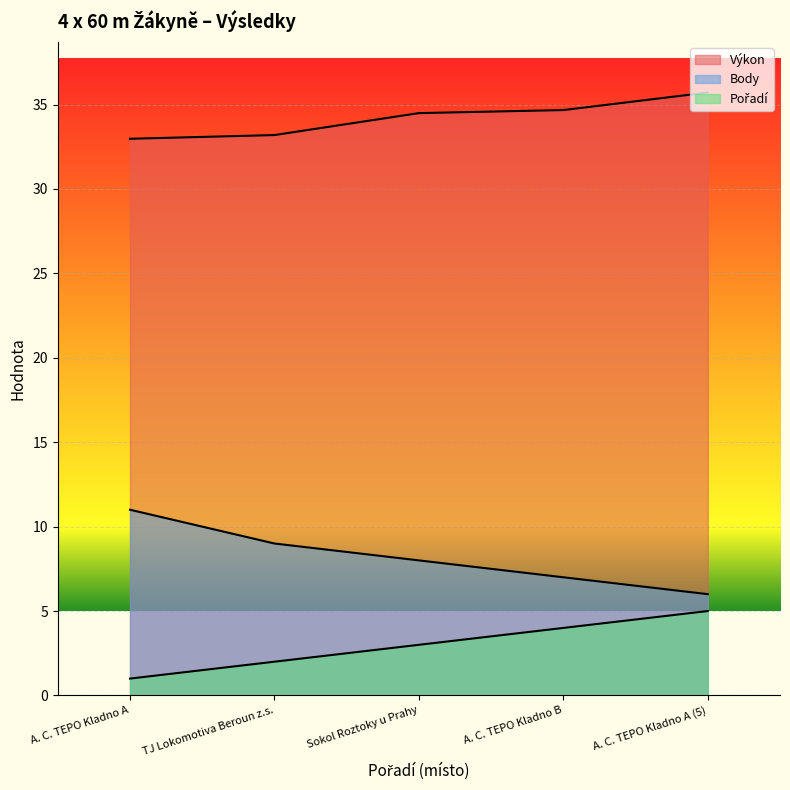

Rank the categories by Pořadí value from highest to lowest.

A. C. TEPO Kladno A (5), A. C. TEPO Kladno B, Sokol Roztoky u Prahy, TJ Lokomotiva Beroun z.s., A. C. TEPO Kladno A